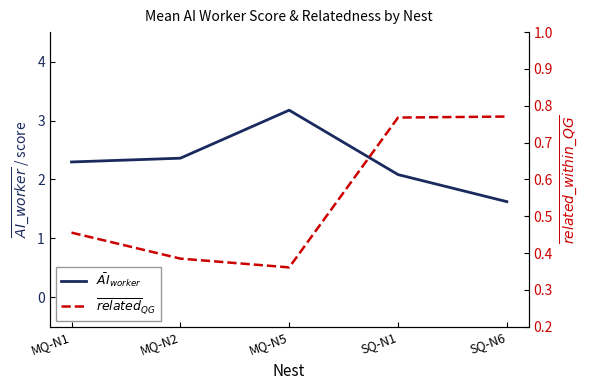

True or false: $\bar{AI}_{worker}$ and $\overline{related}_{QG}$ cross at least once.

False